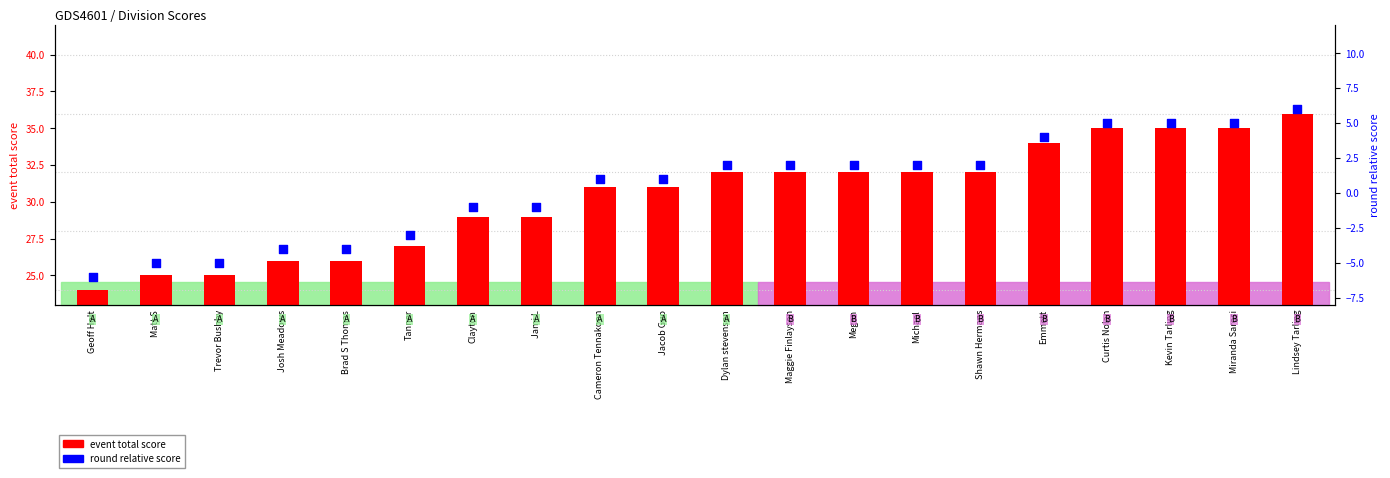

Which series contains the lowest Y value?

round relative score